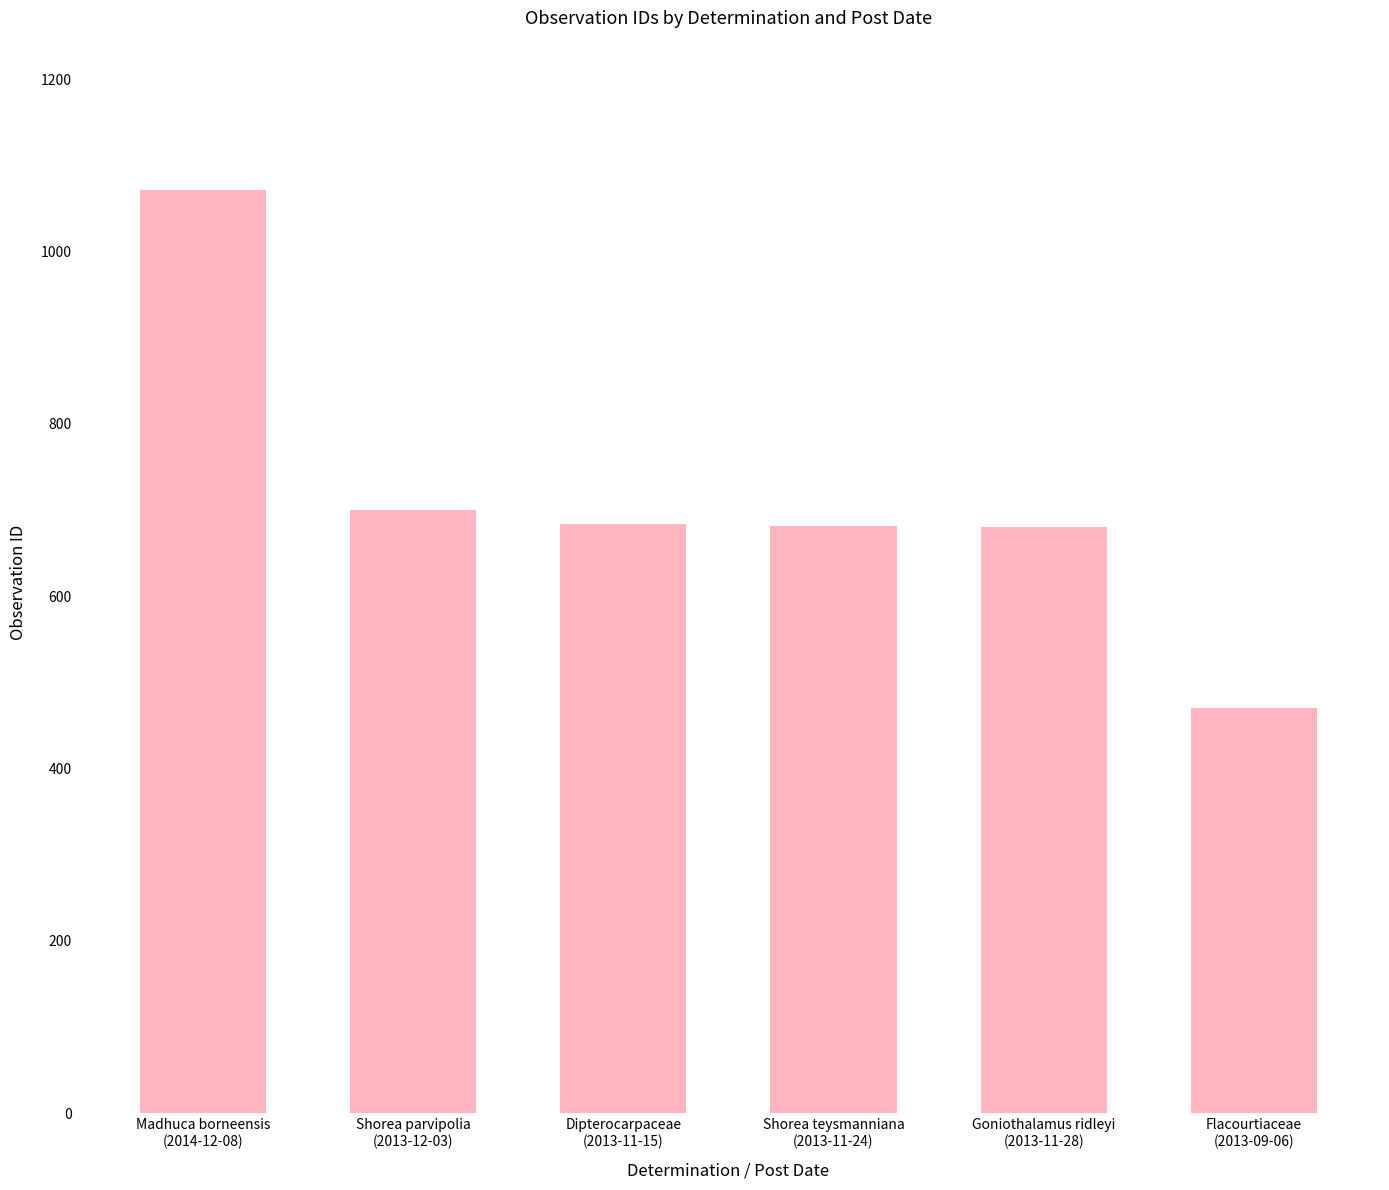

At which label does the data first exceed 684?

Madhuca borneensis
(2014-12-08)